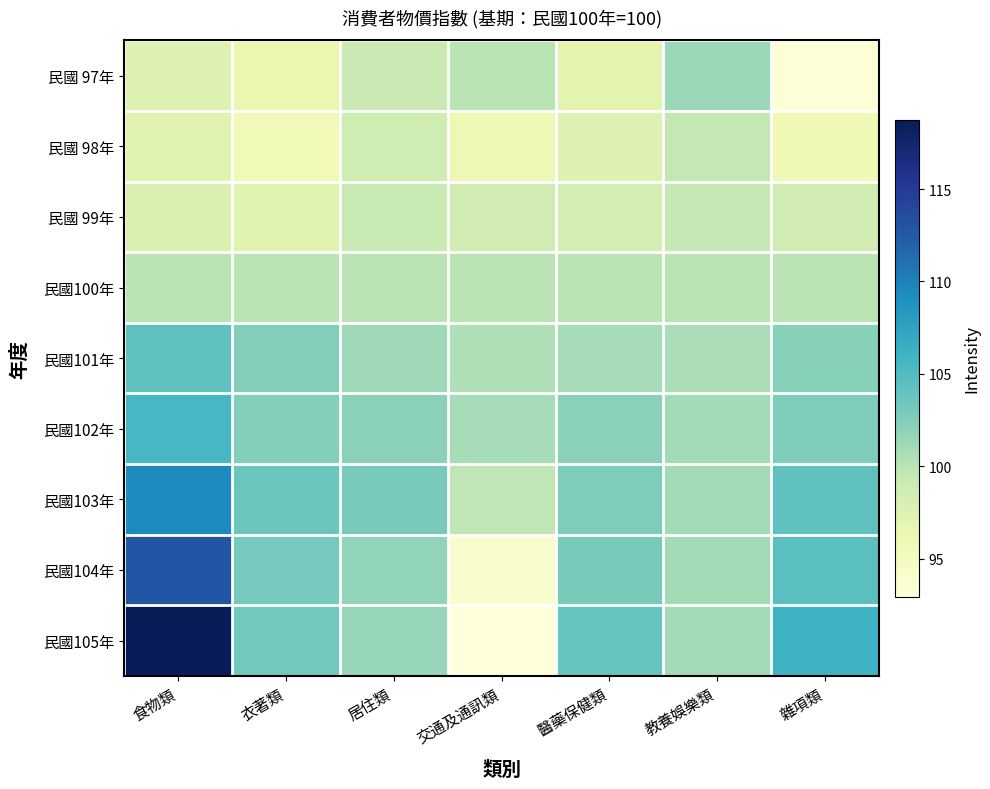

The value of 民國103年 at 衣著類 is 34.2. True or false?

False